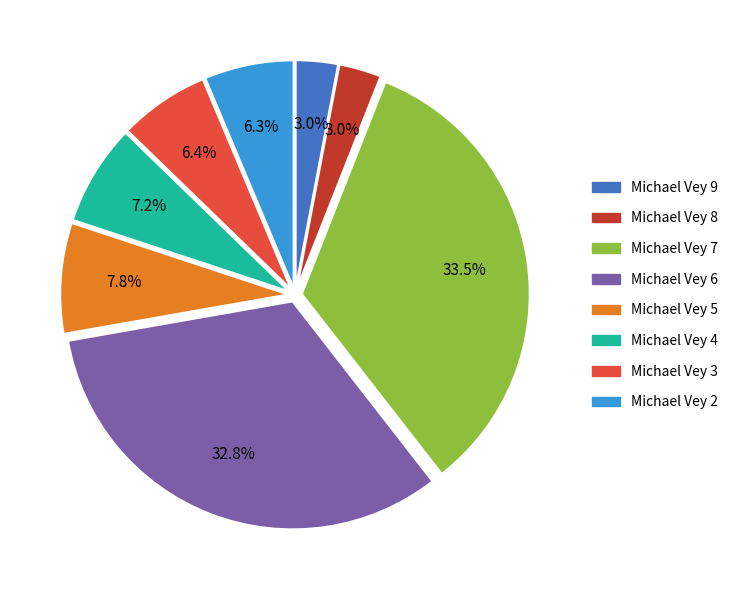

What portion of the pie excludes Michael Vey 6?

67.2%